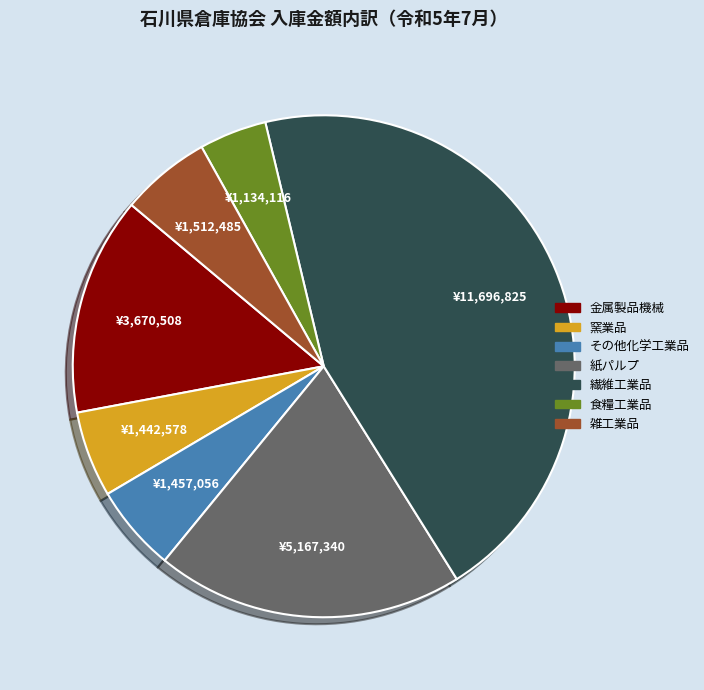

Which slice is the largest?

繊維工業品